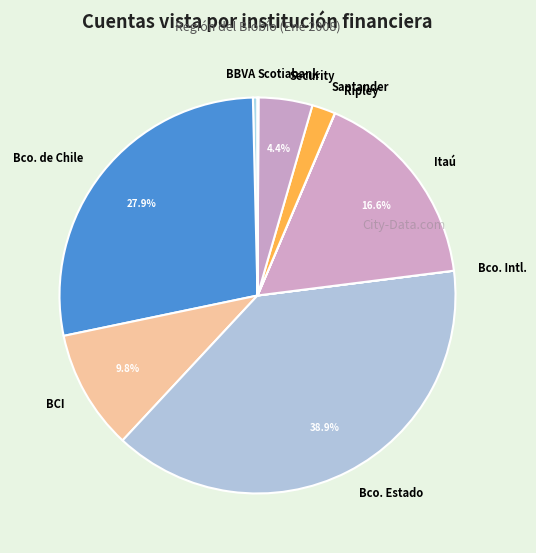

What is the largest slice in the pie chart?

Bco. Estado